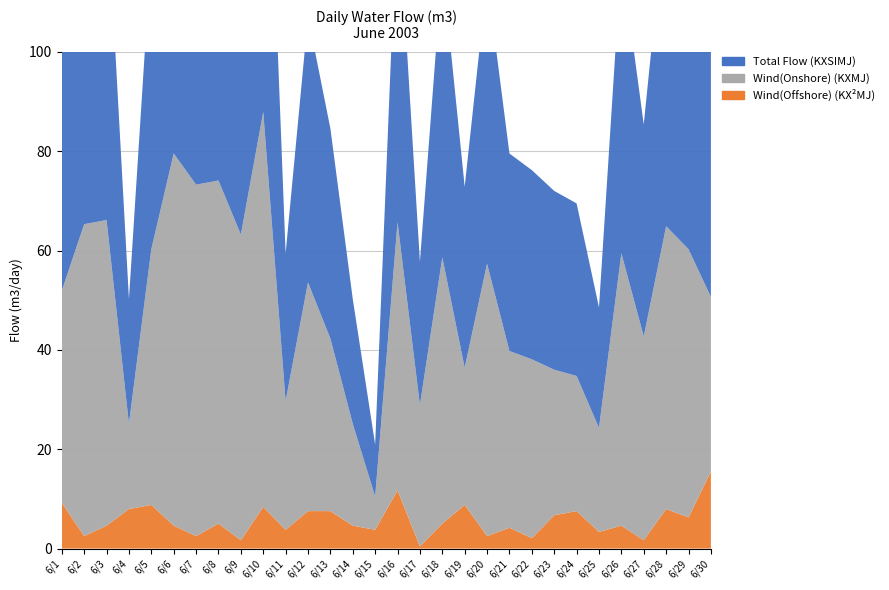

Reading right to left, extract all data points from this chart.

Total Flow (KXSIMJ): 6/30=50.7	6/29=60.3	6/28=64.9	6/27=42.7	6/26=59.4	6/25=24.3	6/24=34.7	6/23=36.0	6/22=38.1	6/21=39.8	6/20=57.3	6/19=36.4	6/18=58.6	6/17=28.9	6/16=65.7	6/15=10.5	6/14=25.1	6/13=42.3	6/12=53.6	6/11=29.7	6/10=87.9	6/9=63.2	6/8=74.1	6/7=73.3	6/6=79.5	6/5=60.3	6/4=25.1	6/3=66.1	6/2=65.3	6/1=51.9
Wind(Onshore) (KXMJ): 6/30=35.2	6/29=54.0	6/28=56.9	6/27=41.0	6/26=54.8	6/25=20.9	6/24=27.2	6/23=29.3	6/22=36.0	6/21=35.6	6/20=54.8	6/19=27.6	6/18=53.6	6/17=28.5	6/16=54.0	6/15=6.7	6/14=20.5	6/13=34.7	6/12=46.0	6/11=26.0	6/10=79.5	6/9=61.5	6/8=69.1	6/7=70.7	6/6=74.9	6/5=51.5	6/4=17.2	6/3=61.5	6/2=62.8	6/1=42.7
Wind(Offshore) (KX²MJ): 6/30=15.5	6/29=6.3	6/28=8.0	6/27=1.7	6/26=4.6	6/25=3.3	6/24=7.5	6/23=6.7	6/22=2.1	6/21=4.2	6/20=2.5	6/19=8.8	6/18=5.0	6/17=0.4	6/16=11.7	6/15=3.8	6/14=4.6	6/13=7.5	6/12=7.5	6/11=3.8	6/10=8.4	6/9=1.7	6/8=5.0	6/7=2.5	6/6=4.6	6/5=8.8	6/4=8.0	6/3=4.6	6/2=2.5	6/1=9.2